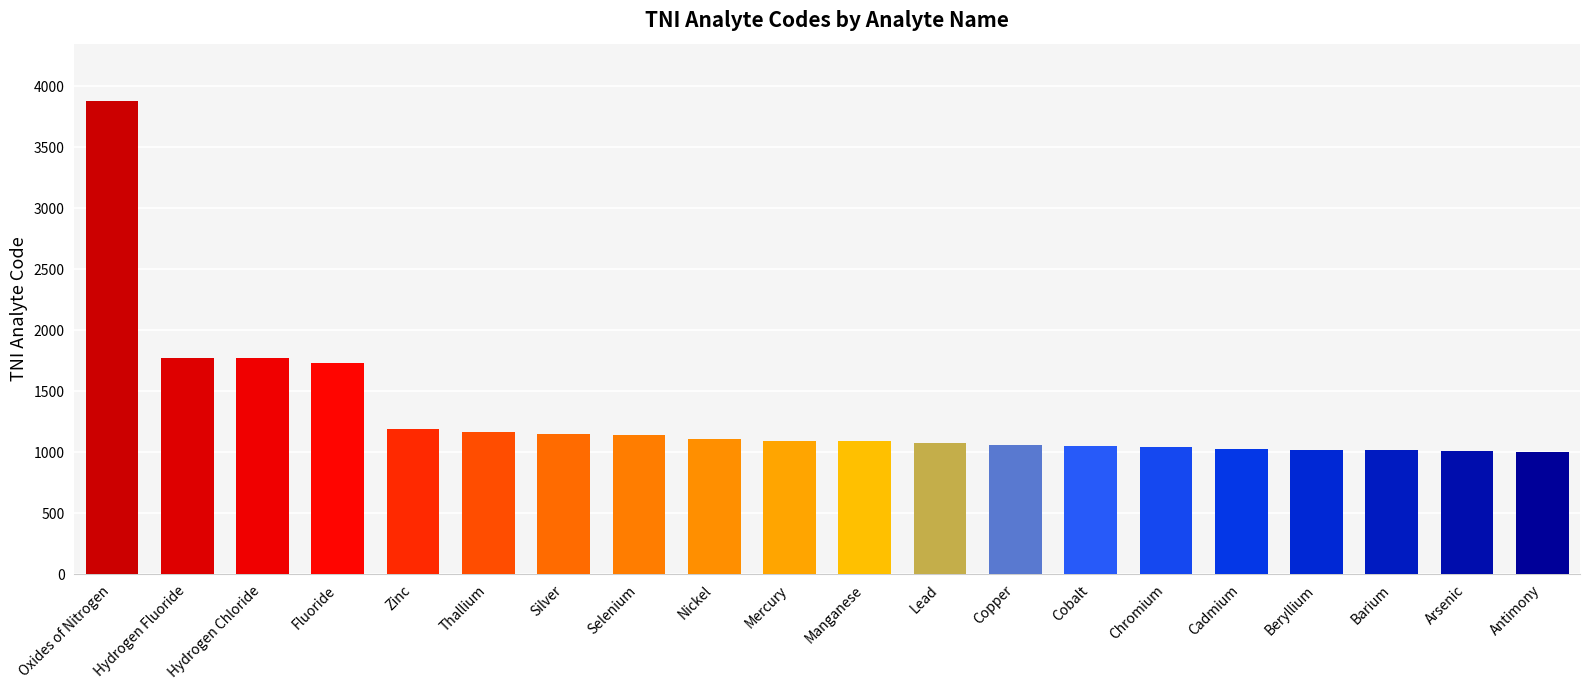

How many bars are there in total?

20